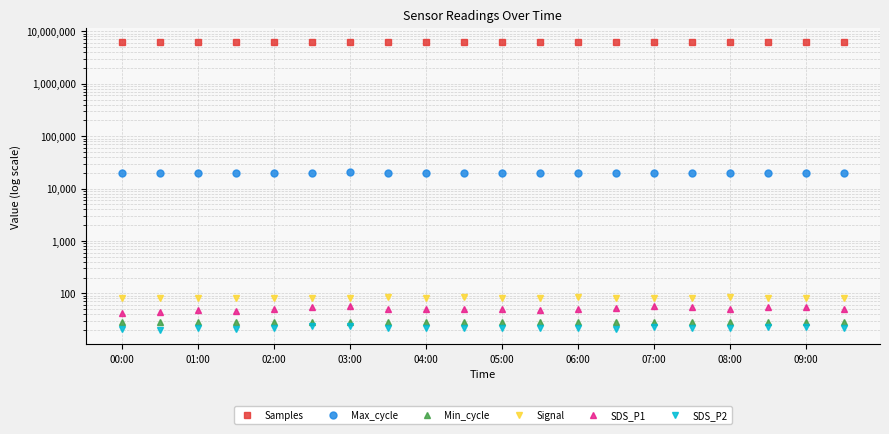

True or false: Signal and SDS_P1 cross at least once.

False